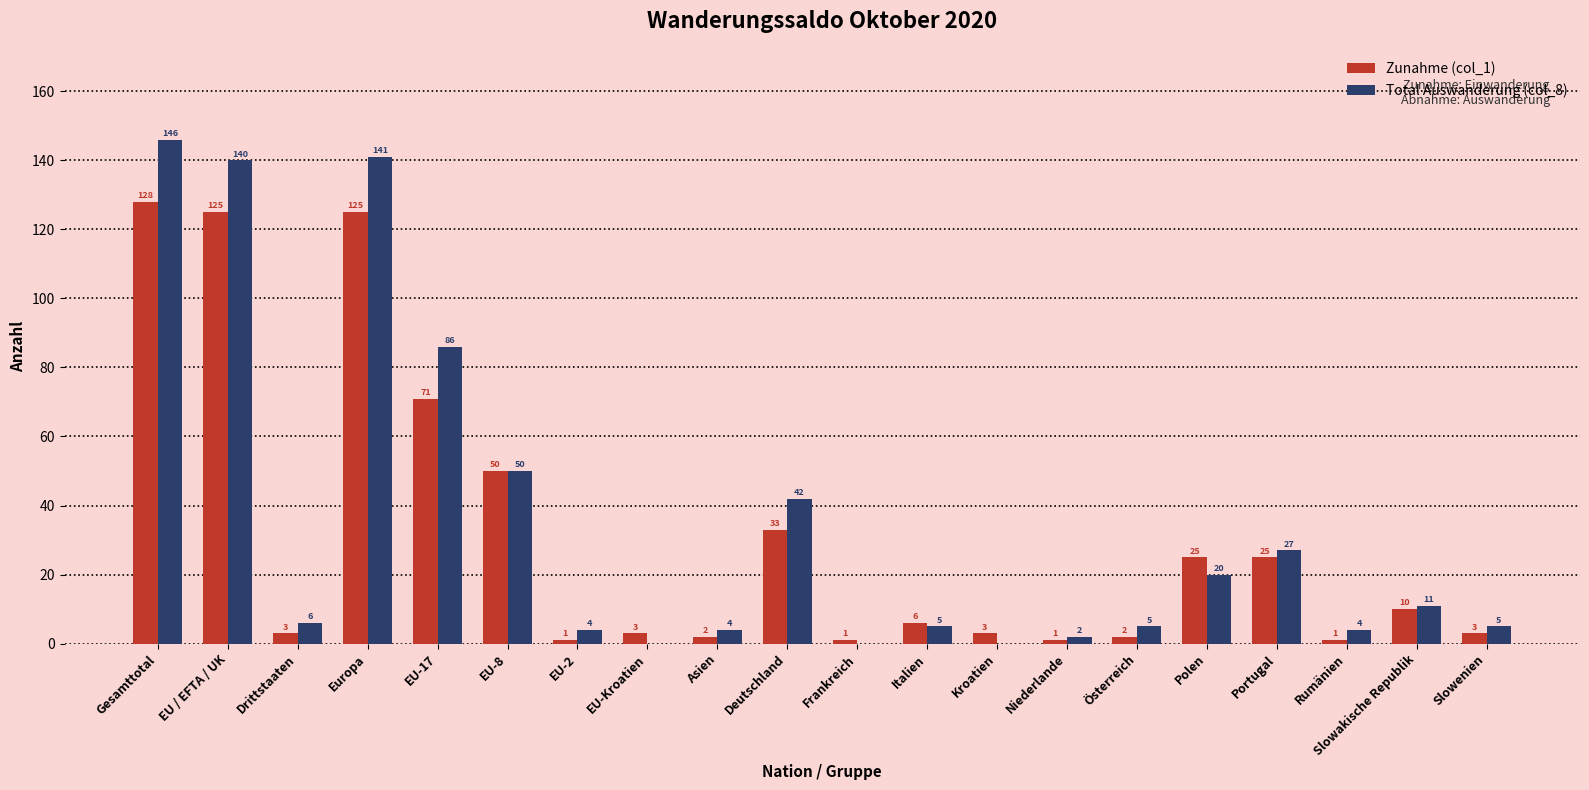

The Zunahme (col_1) series shows 25 at Portugal. True or false?

True